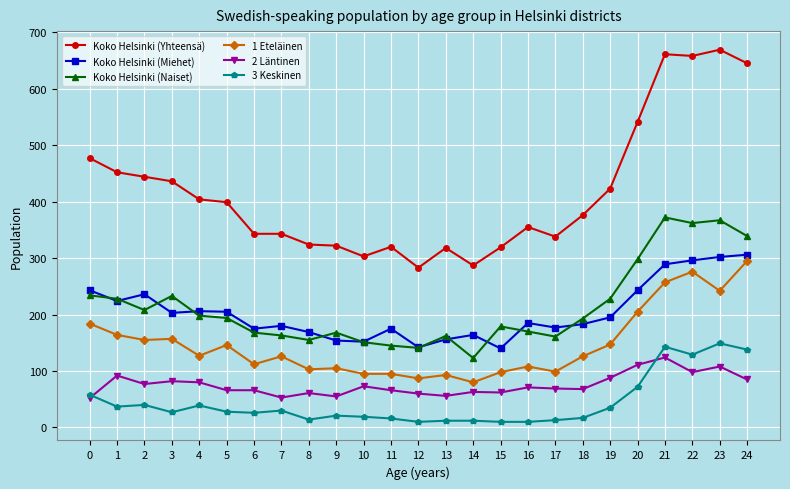

The value of 2 Läntinen at 5 is 66. True or false?

True